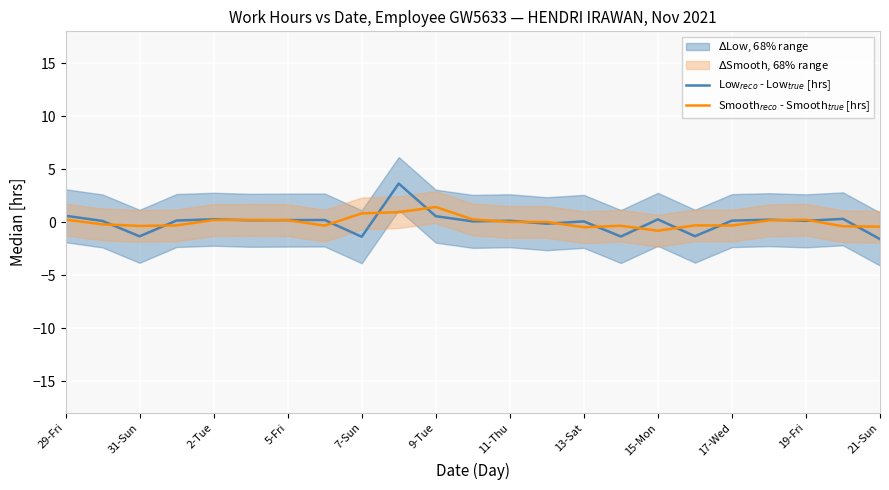

What is the sum of the Smooth$_{reco}$ - Smooth$_{true}$ [hrs] values at 11-Thu and 21-Sun?

-0.4